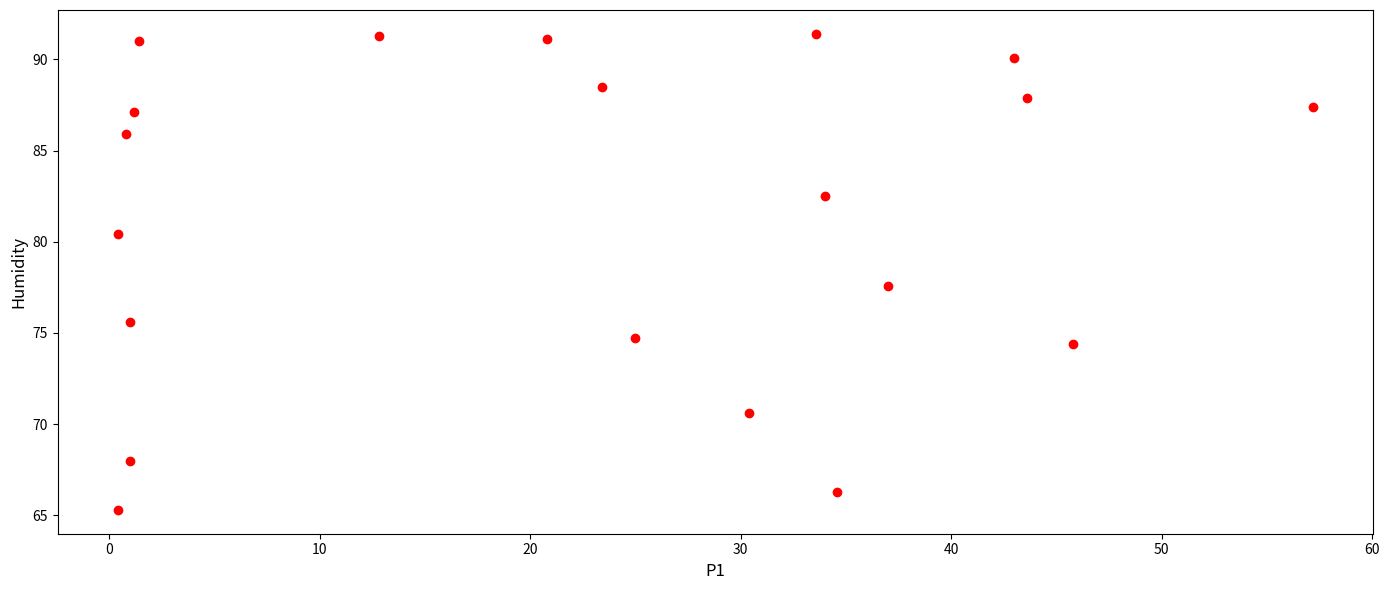

What Y value in the scatter plot is closest to 78?

77.6